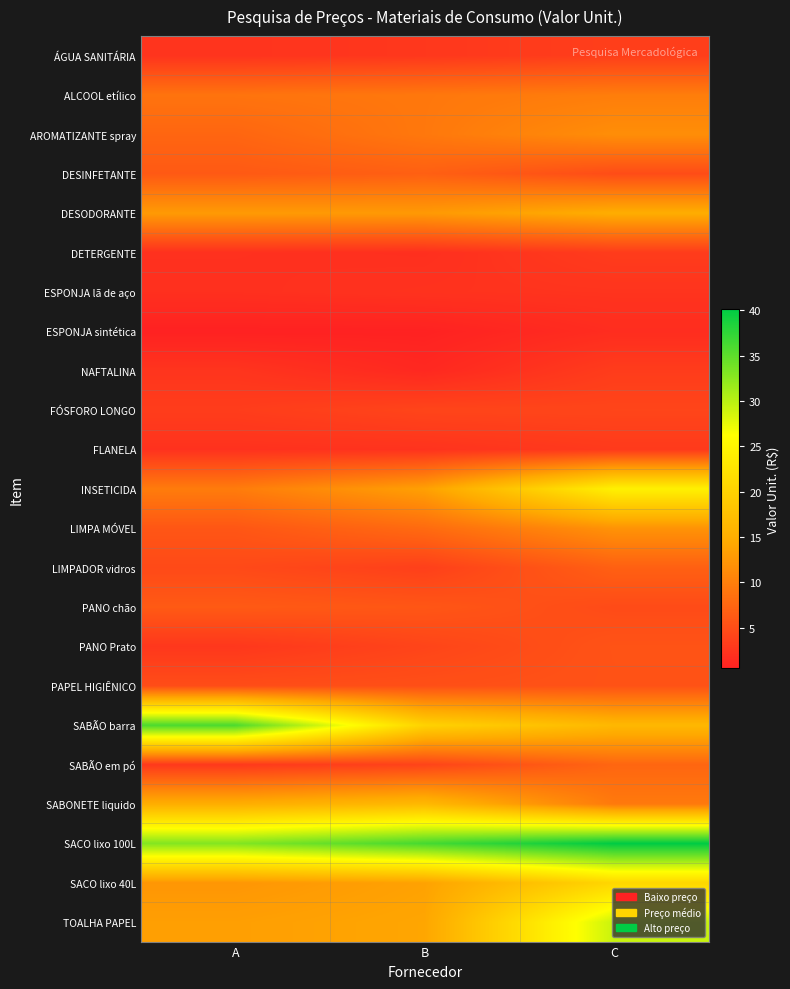

Which has a higher value, A or B?

B